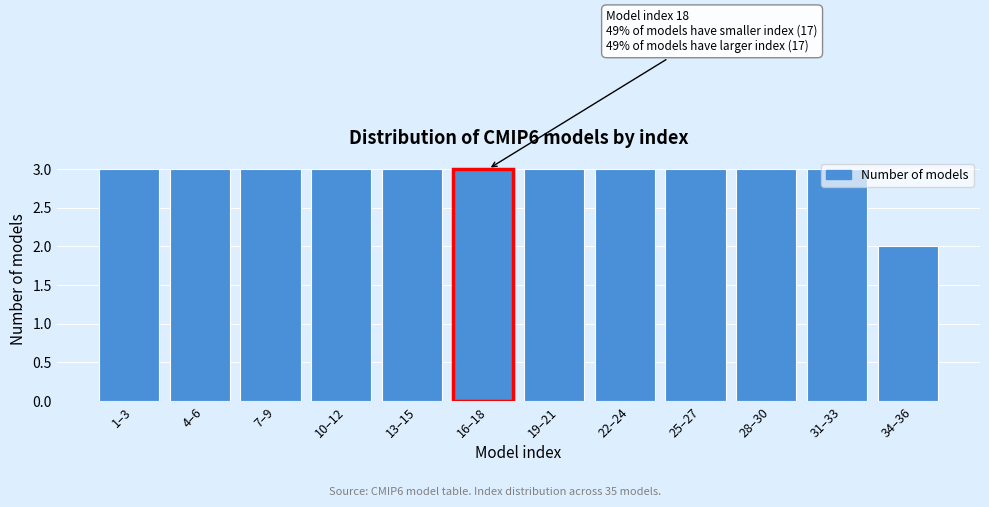

Approximately how many times larger is the value at 1–3 compared to 4–6?

1.0